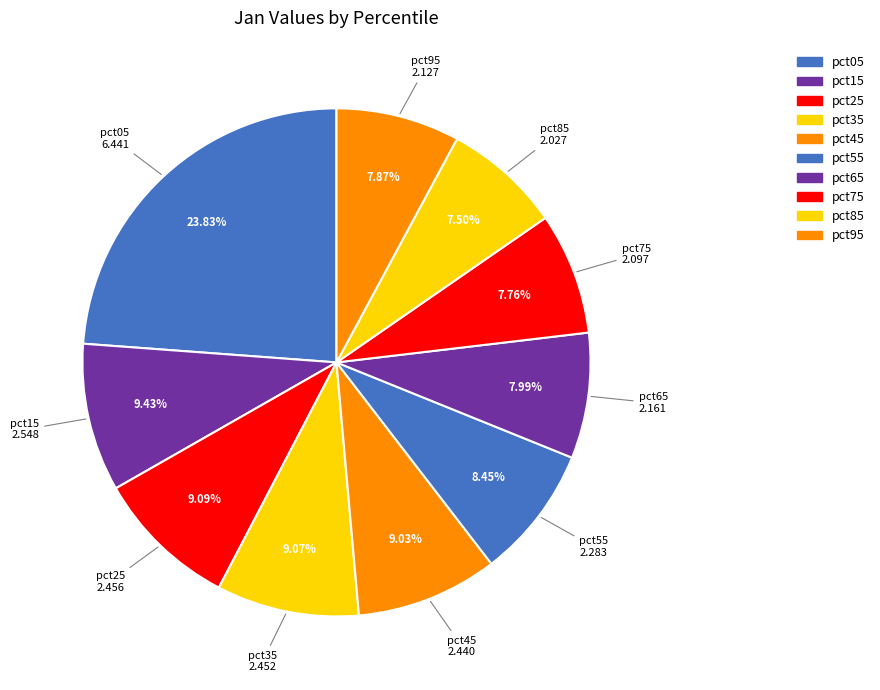

Combined, do pct15 and pct55 account for over 50%?

No